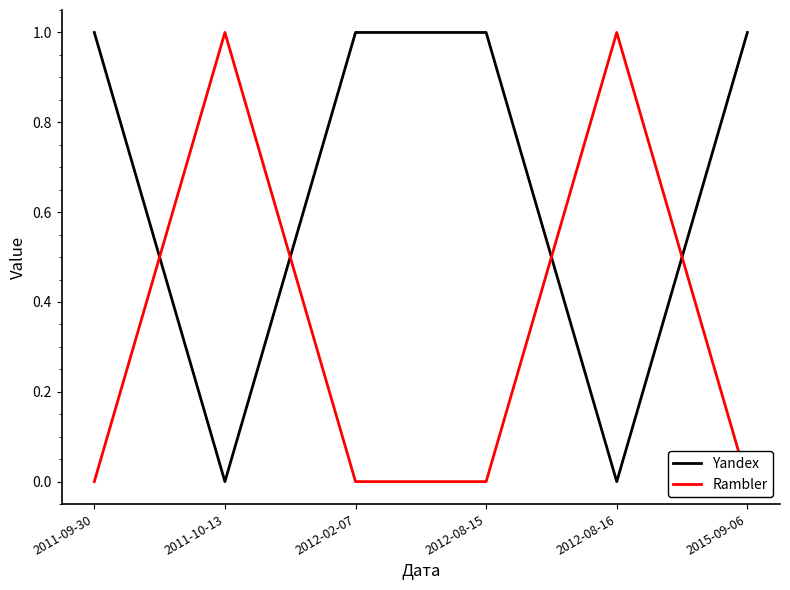

Does the chart have visible grid lines?

No